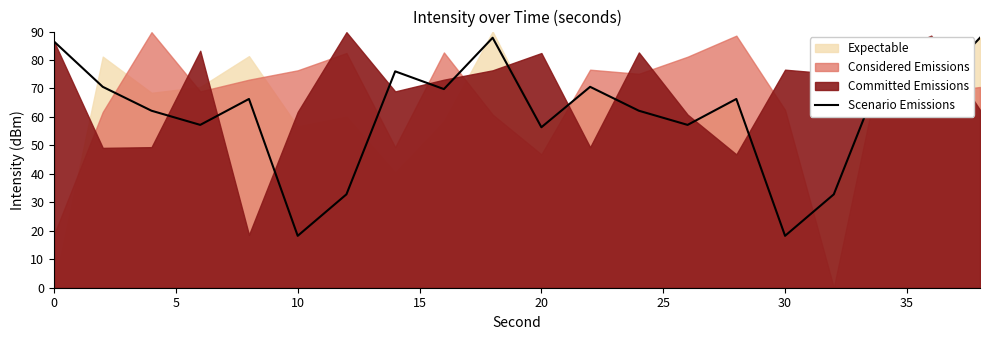

True or false: the data has more than 2 interior local peaks.

True